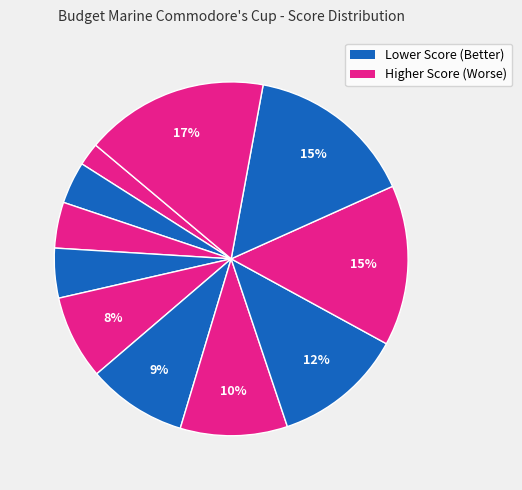

Count the number of slices in the pie.

11